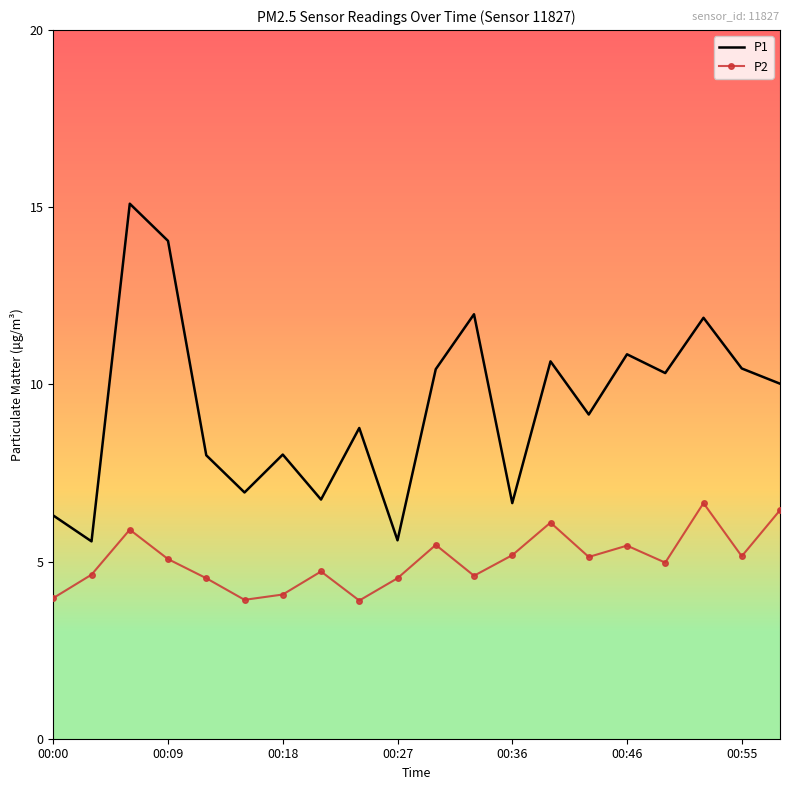

In P2, how many points are higher than both neighbors (excluding endpoints)?

6